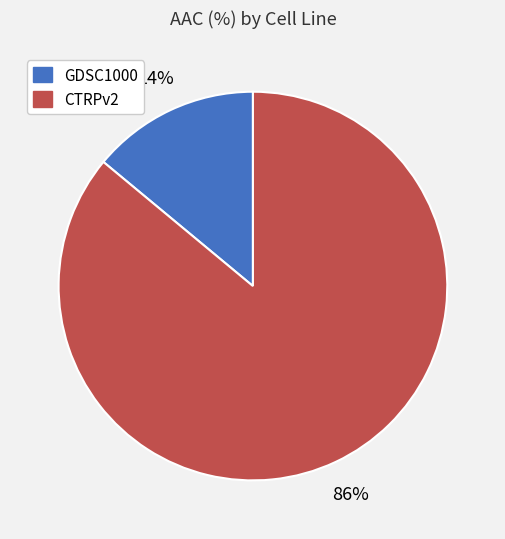

To the nearest percent, what is the average slice percentage?

50%